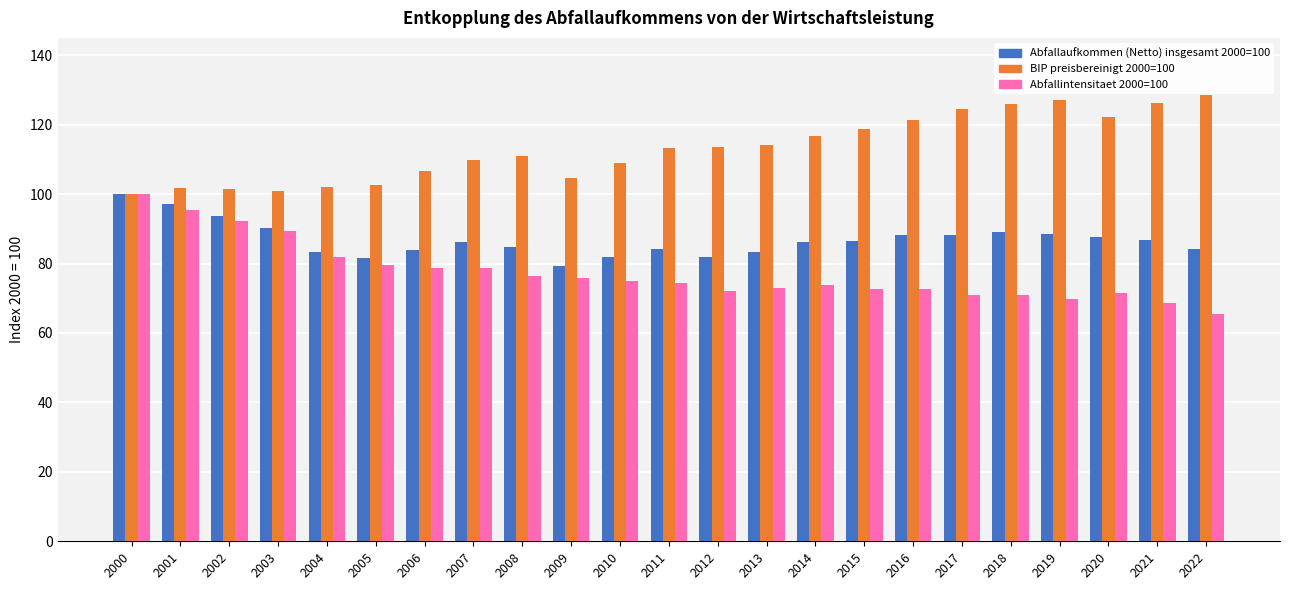

Are the bars horizontal?

No